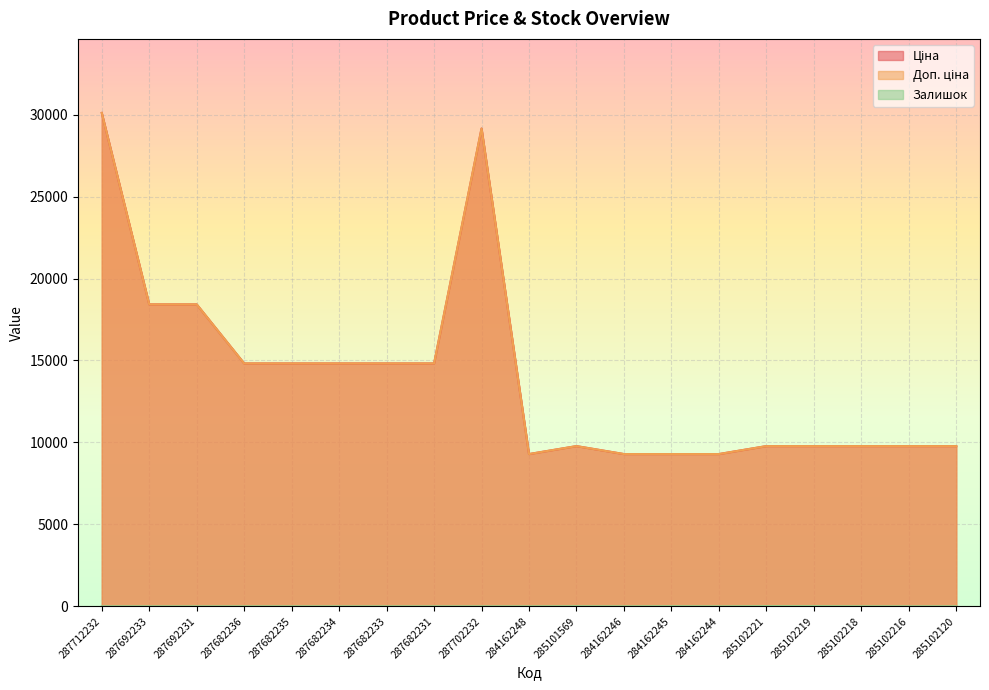

Is the value of Залишок at 284162245 greater than the value of Доп. ціна at 285102120?

No